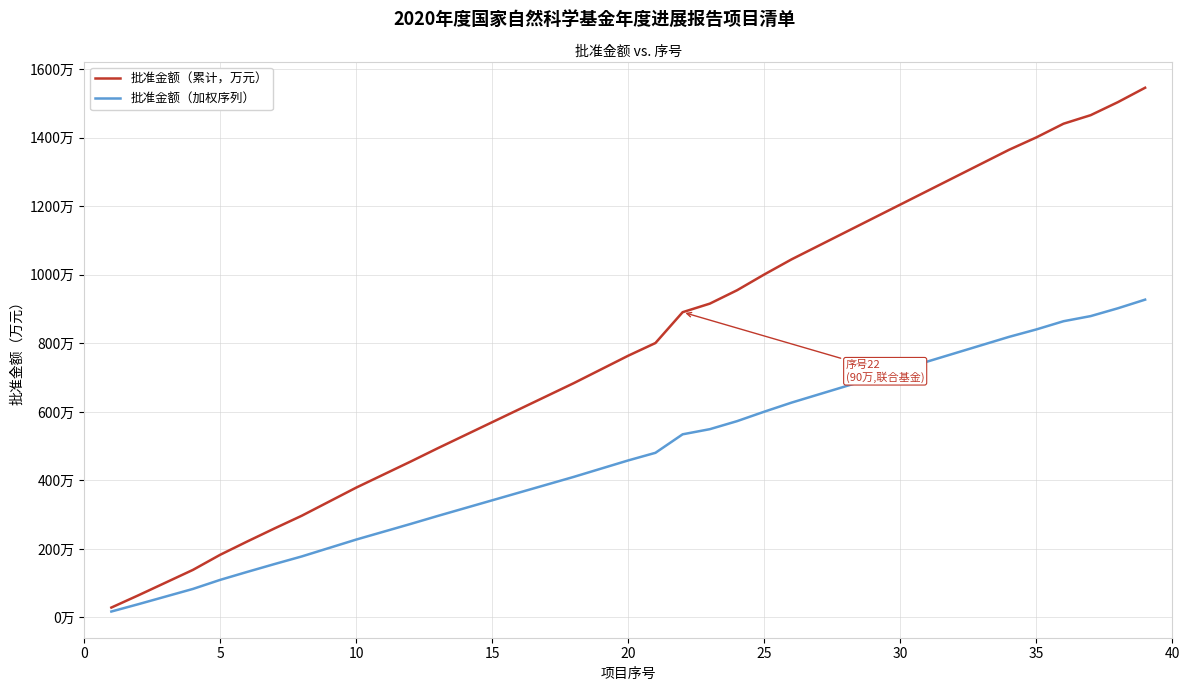

Does the chart have visible grid lines?

Yes